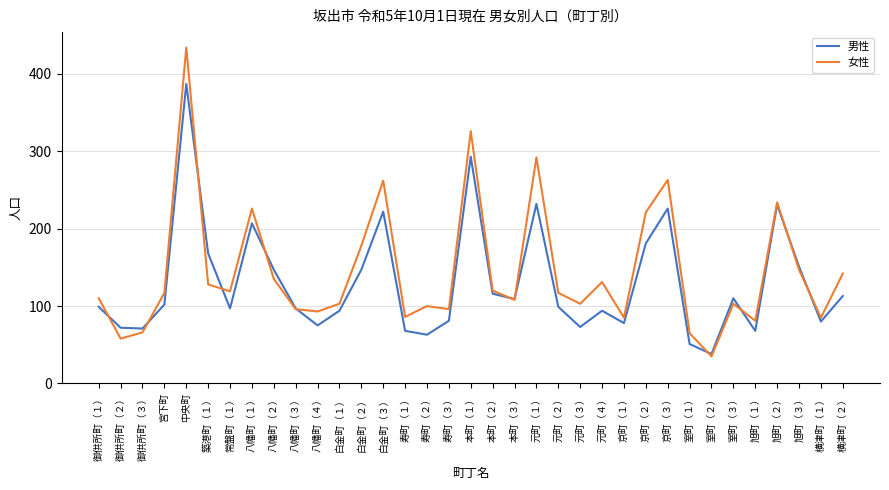

What is the average value of the 女性 series?

145